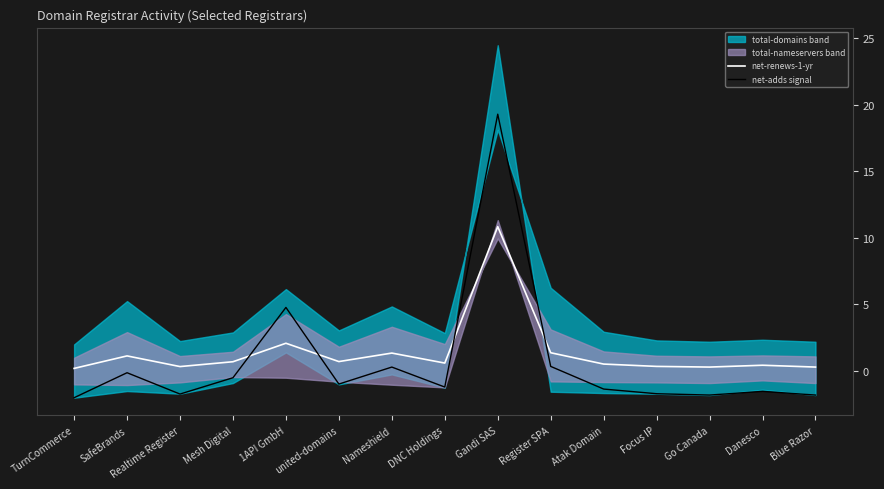

What is the smallest value displayed?

-2.0